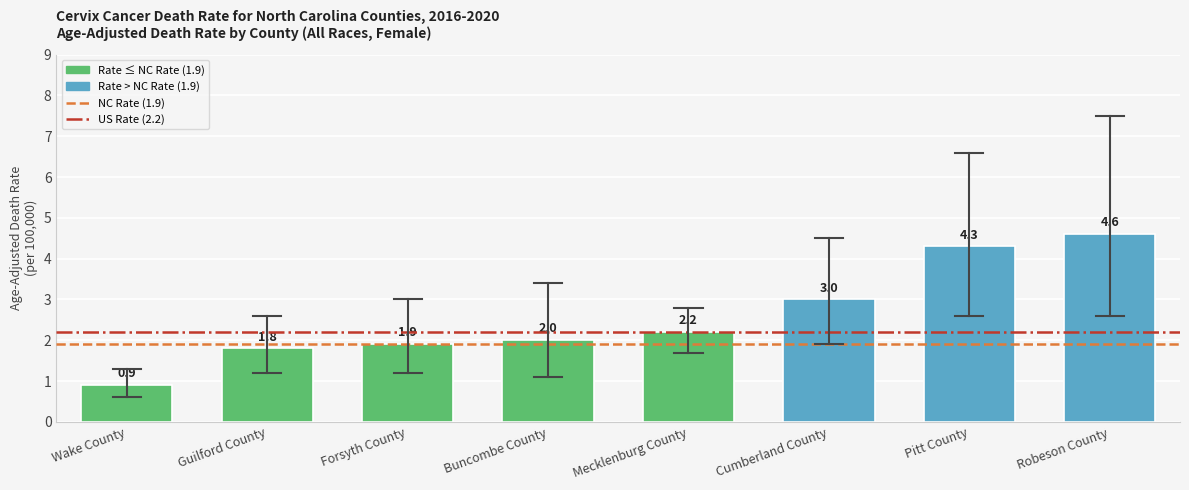

What is the average value?

2.6